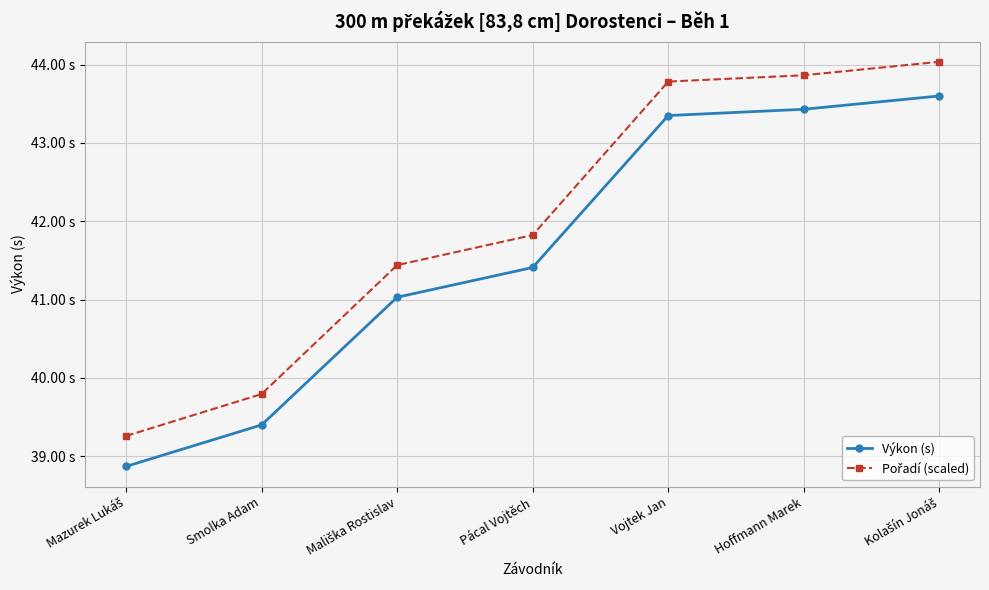

True or false: Výkon (s) and Pořadí (scaled) cross at least once.

False